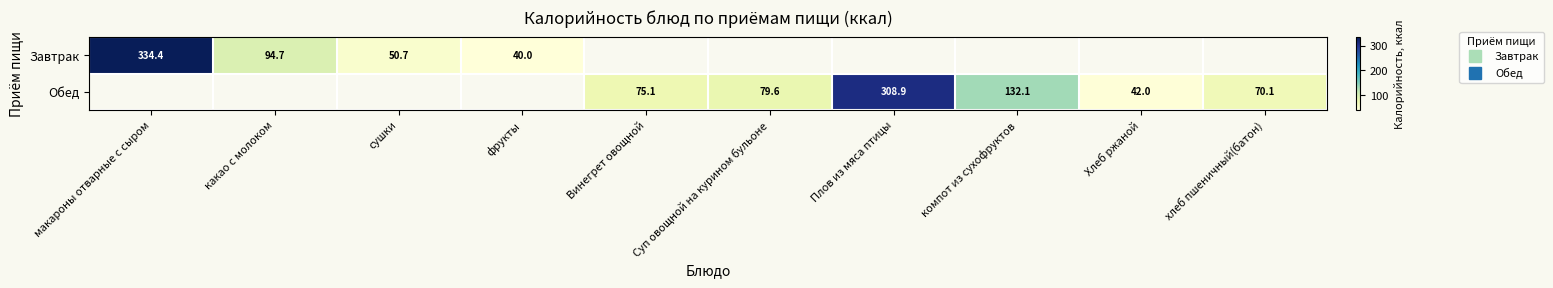

Which label corresponds to the smallest value in the chart?

фрукты